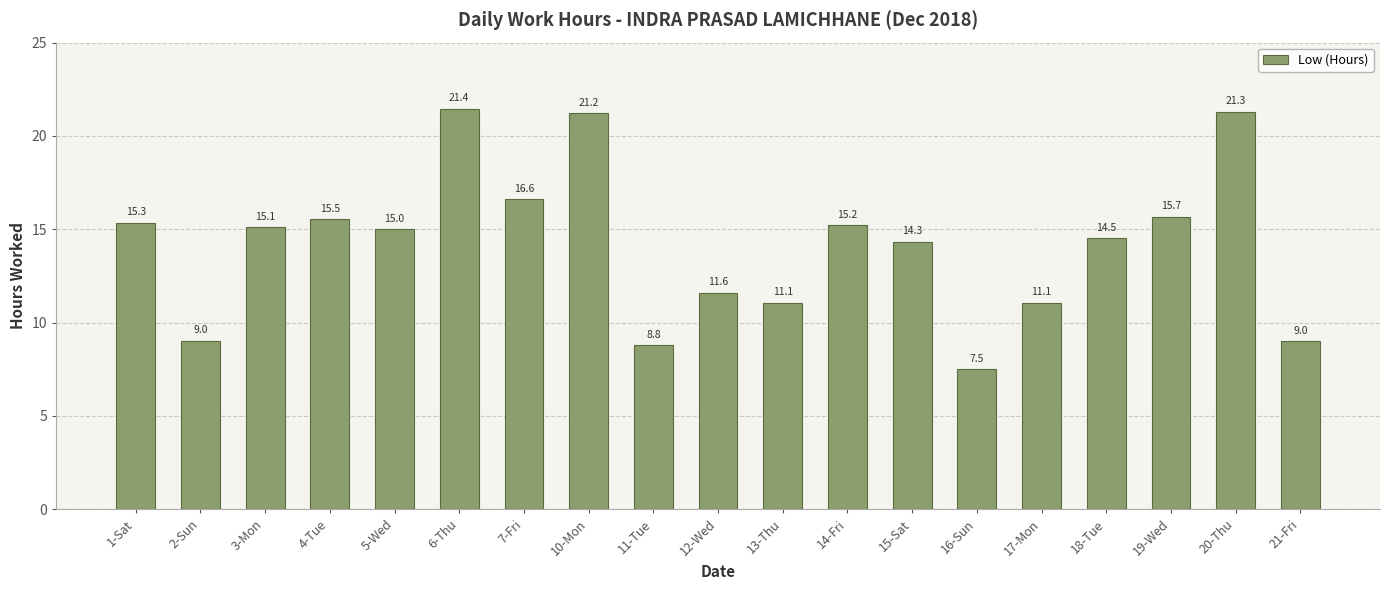

At which category does the chart reach its peak across all series?

6-Thu